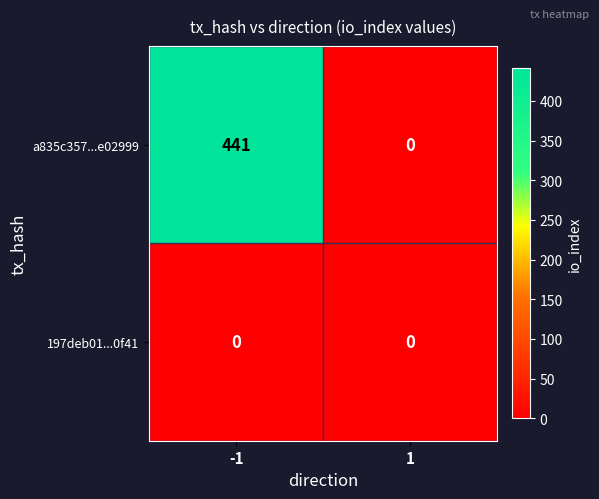

How many data points in a835c357...e02999 are less than 441?

1